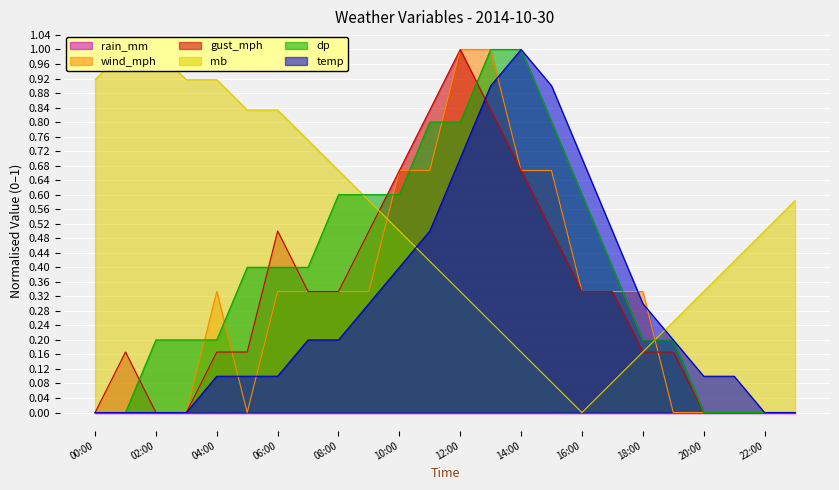

Is it true that gust_mph equals 0.8 at 13:00?

True